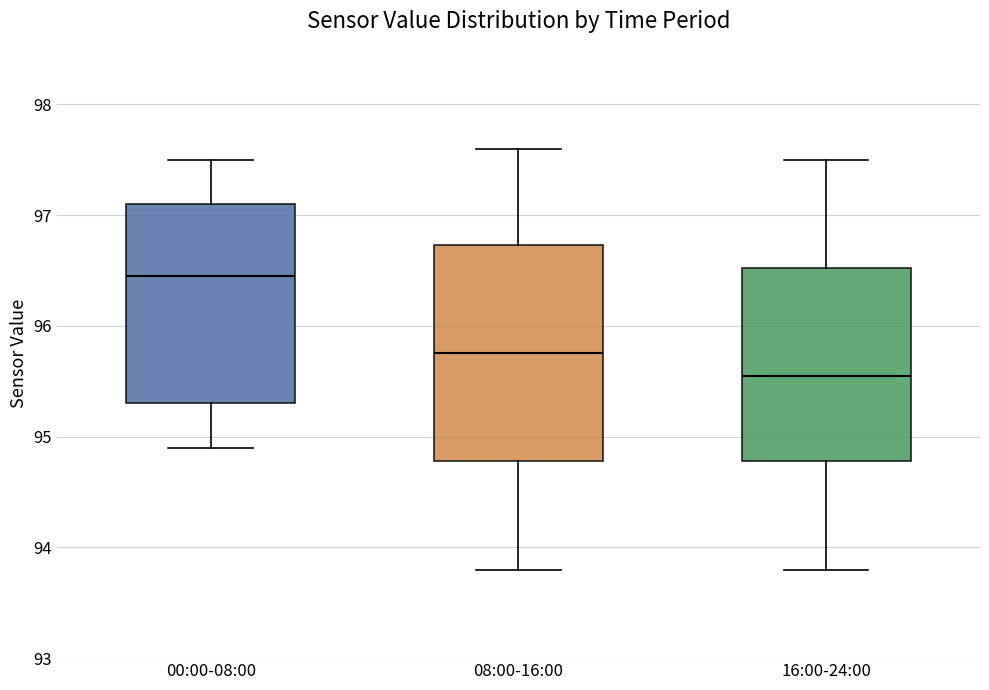

Which box has the lowest median line?

16:00-24:00